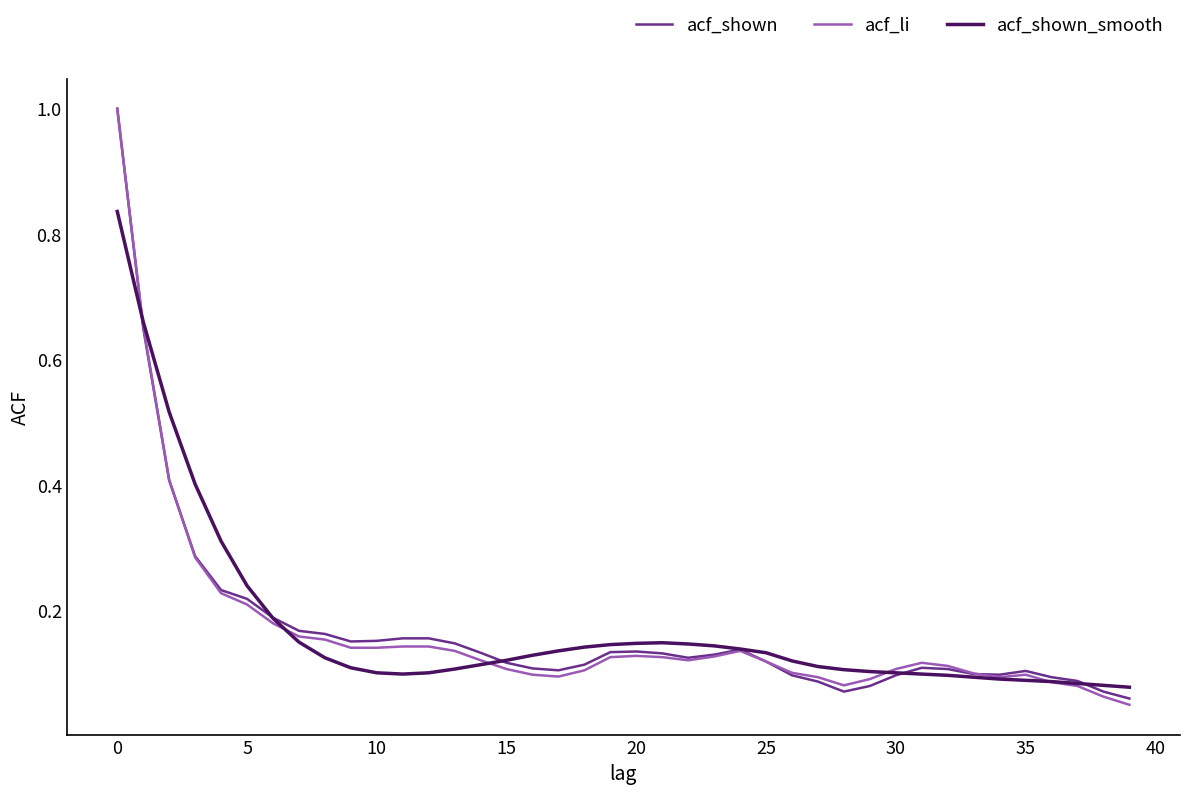

What is the greatest value displayed?

1.0